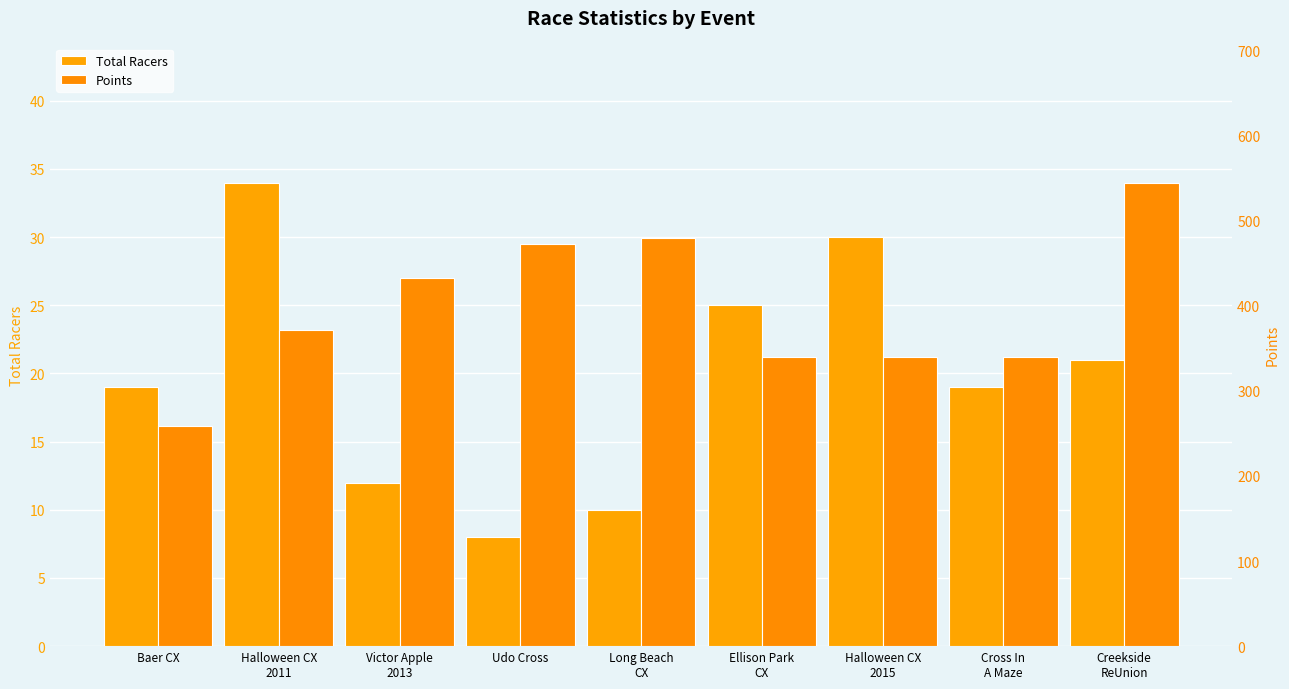

How many categories are shown in the chart?

9